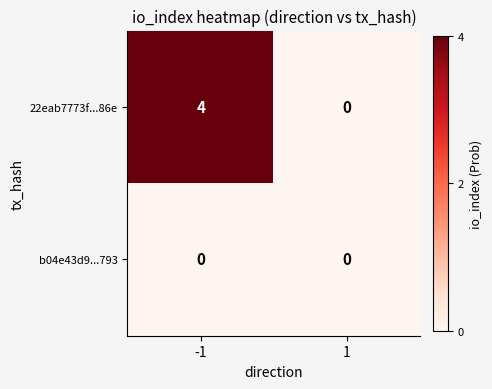

True or false: b04e43d9...793 has a value of 0 at -1.

True